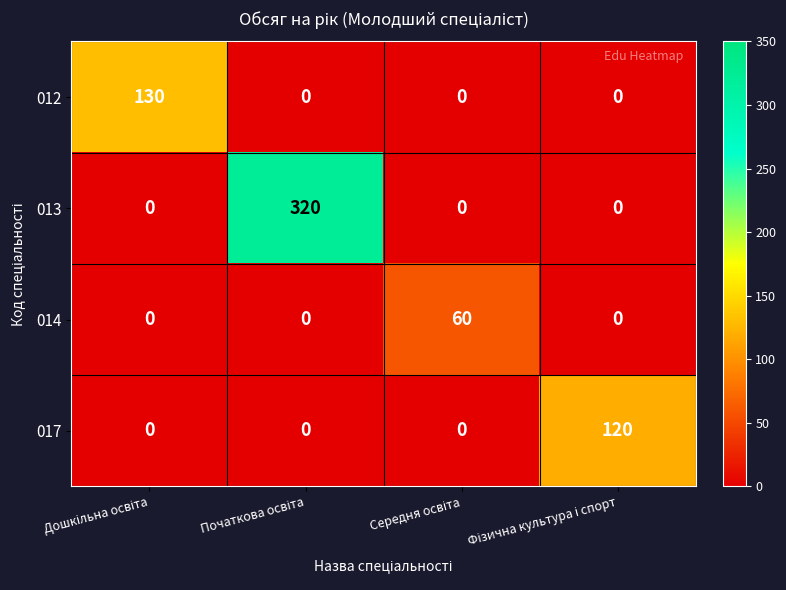

Which series has the largest total across all categories?

013